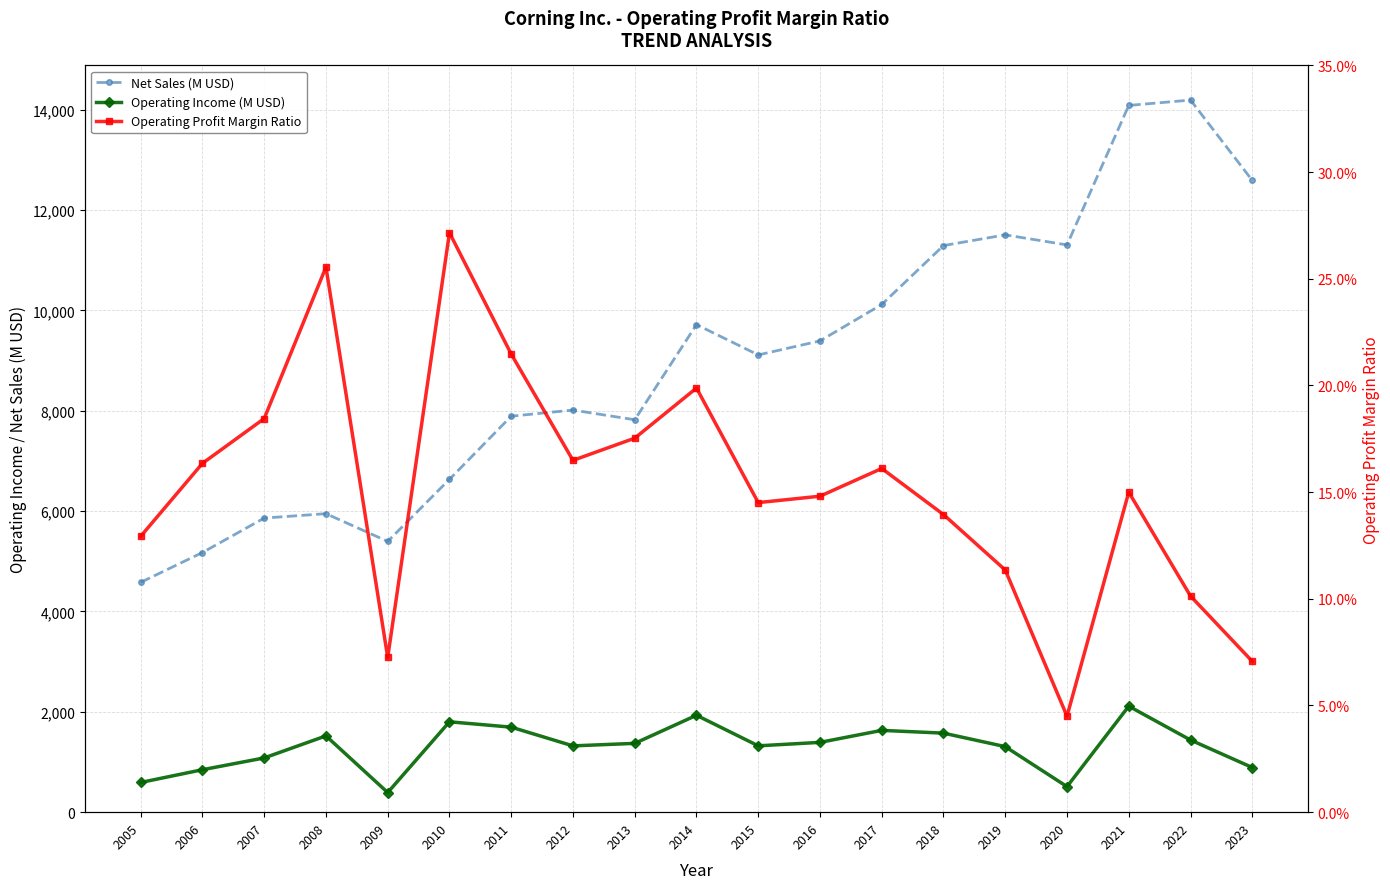

Reading right to left, what are all the values shown in this chart?

Net Sales (M USD): 2023=12588.0	2022=14189.0	2021=14082.0	2020=11303.0	2019=11503.0	2018=11290.0	2017=10116.0	2016=9390.0	2015=9111.0	2014=9715.0	2013=7819.0	2012=8012.0	2011=7890.0	2010=6632.0	2009=5395.0	2008=5948.0	2007=5860.0	2006=5174.0	2005=4579.0
Operating Income (M USD): 2023=890.0	2022=1438.0	2021=2112.0	2020=509.0	2019=1306.0	2018=1575.0	2017=1630.0	2016=1391.0	2015=1322.0	2014=1931.0	2013=1371.0	2012=1321.0	2011=1694.0	2010=1801.0	2009=391.0	2008=1520.0	2007=1081.0	2006=846.0	2005=592.0
Operating Profit Margin Ratio: 2023=0.1	2022=0.1	2021=0.1	2020=0.0	2019=0.1	2018=0.1	2017=0.2	2016=0.1	2015=0.1	2014=0.2	2013=0.2	2012=0.2	2011=0.2	2010=0.3	2009=0.1	2008=0.3	2007=0.2	2006=0.2	2005=0.1